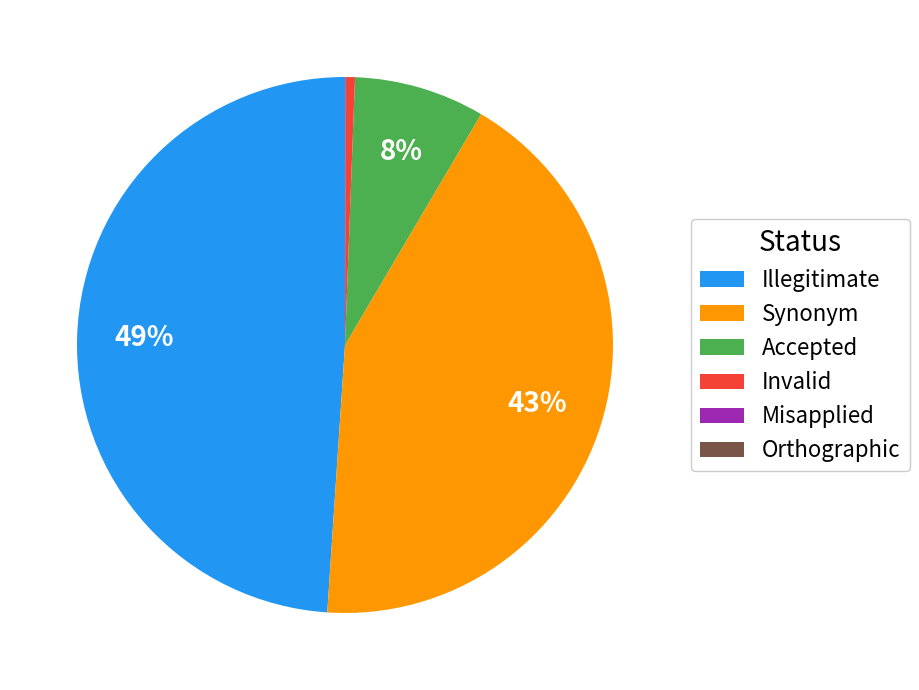

Is there a majority slice in this chart?

No